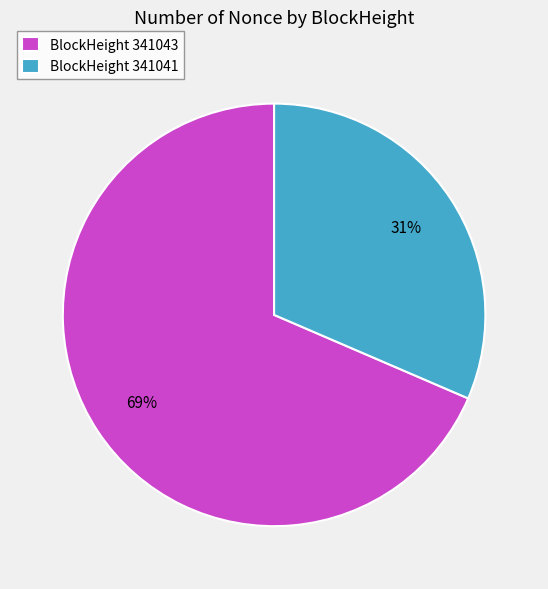

True or false: BlockHeight 341041 accounts for 31% of the total.

True